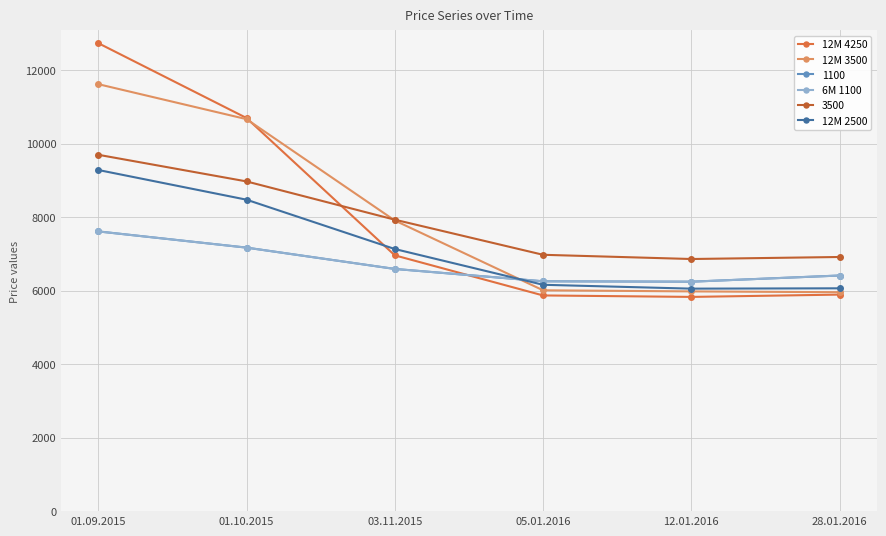

At how many categories does at least one series exceed 9960?

2